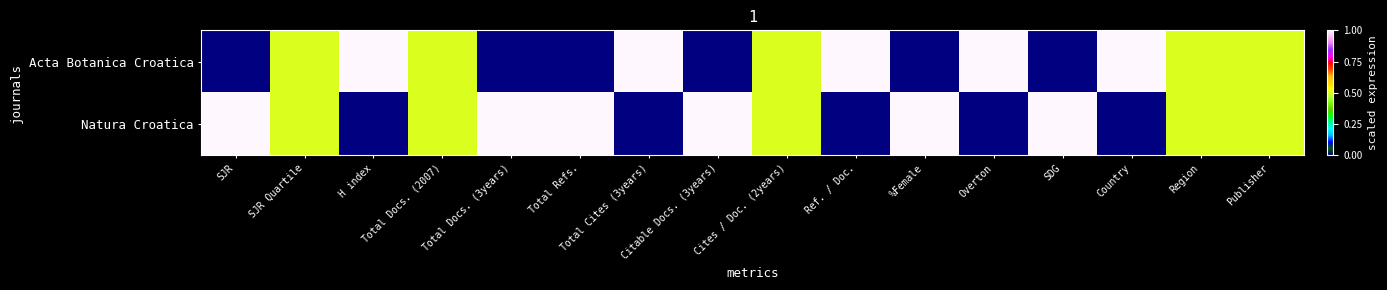

What is the greatest value displayed?

1.0